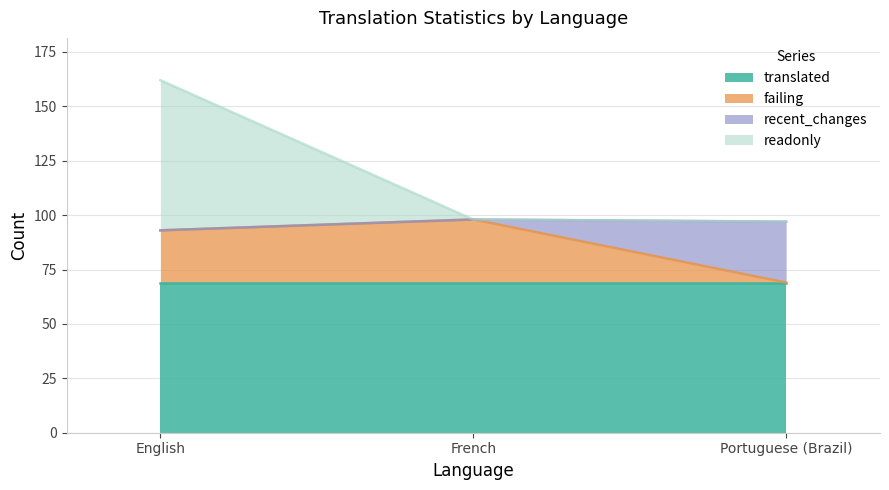

What are all the series names shown in the legend?

translated, failing, recent_changes, readonly